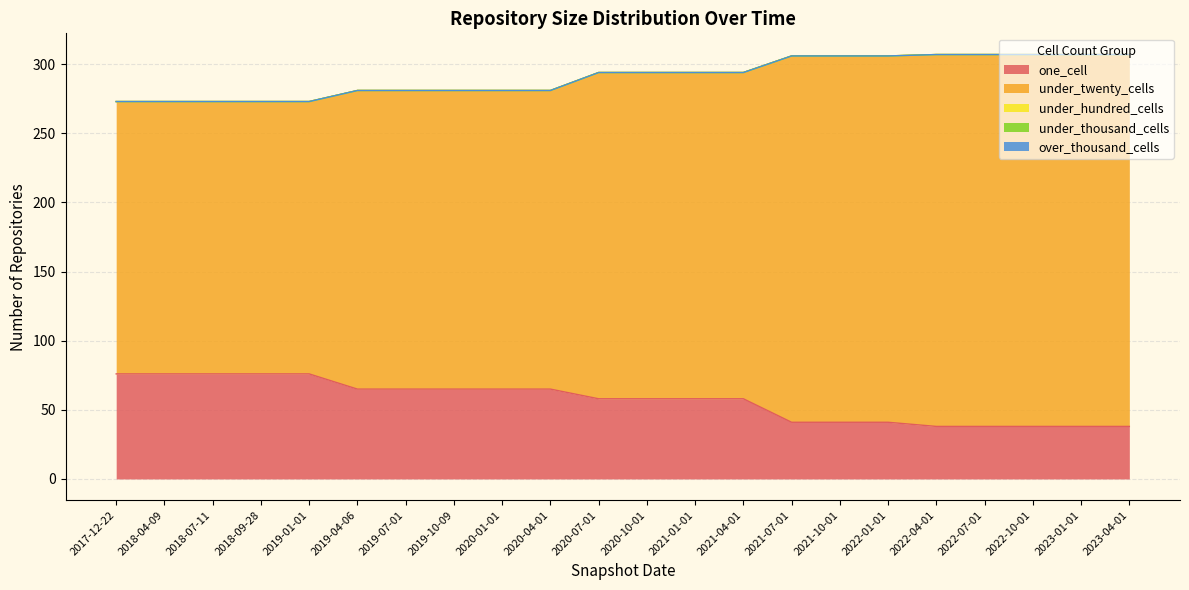

List the labels in order of under_thousand_cells value, largest first.

2017-12-22, 2018-04-09, 2018-07-11, 2018-09-28, 2019-01-01, 2019-04-06, 2019-07-01, 2019-10-09, 2020-01-01, 2020-04-01, 2020-07-01, 2020-10-01, 2021-01-01, 2021-04-01, 2021-07-01, 2021-10-01, 2022-01-01, 2022-04-01, 2022-07-01, 2022-10-01, 2023-01-01, 2023-04-01